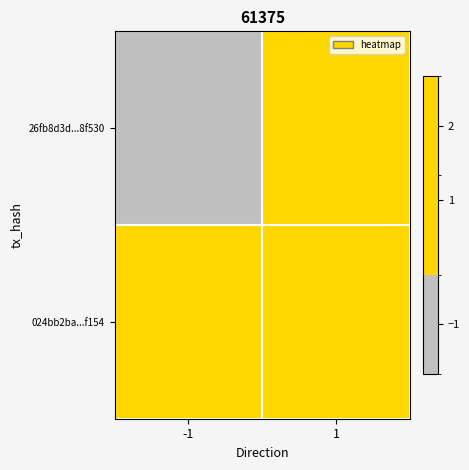

Reading left to right, transcribe all the data shown in this chart.

26fb8d3d...8f530: -1=-1	1=1
024bb2ba...f154: -1=1	1=2